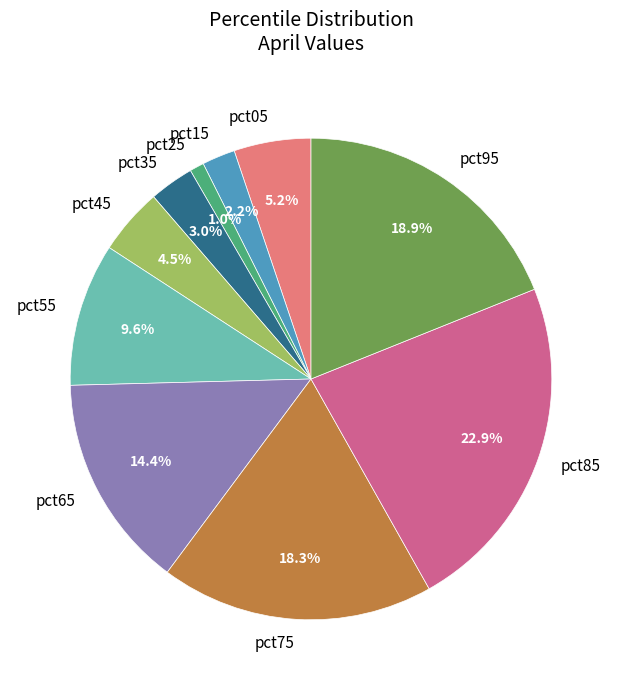

Count the number of slices in the pie.

10